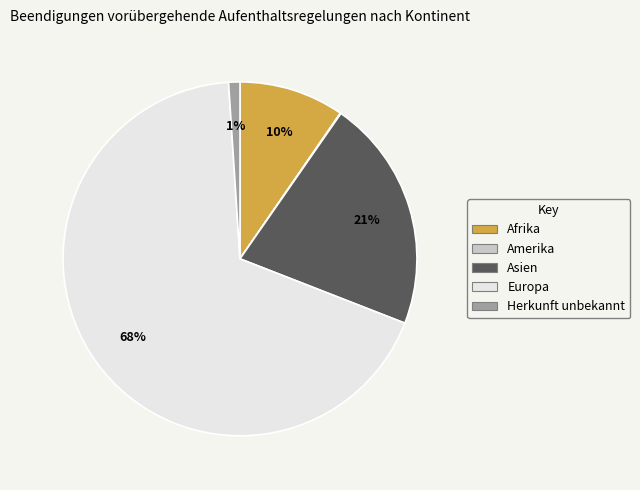

To the nearest percent, what is the difference between the largest and smallest slice percentages?

68%